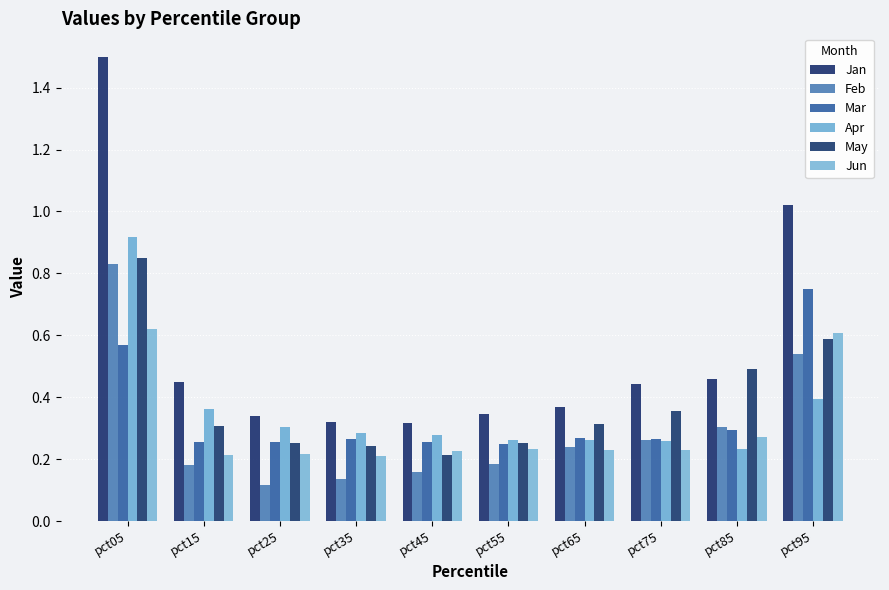

How many bars are there in total?

60